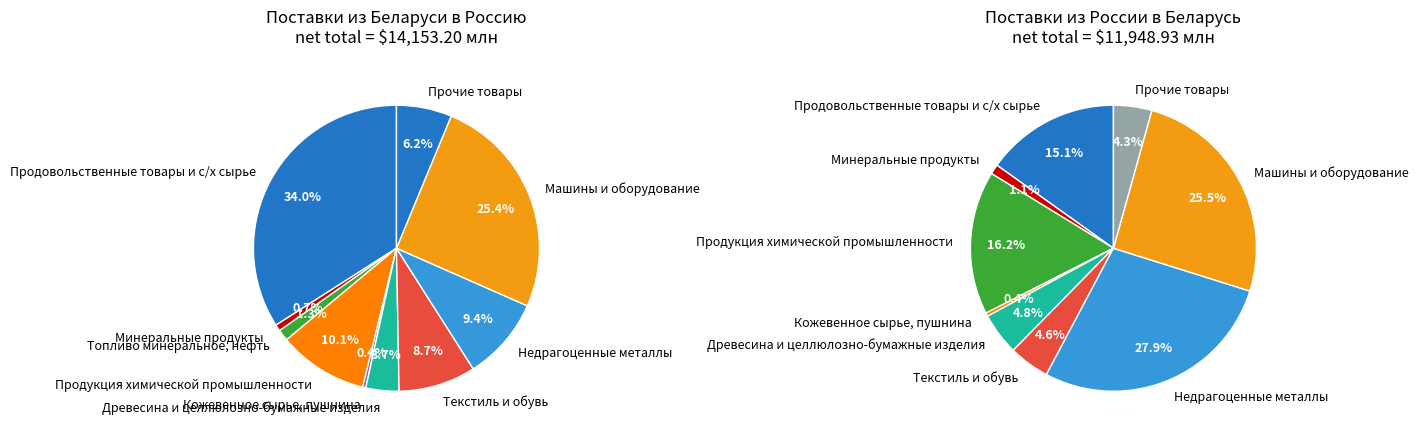

Does Прочие товары account for over 50% of the chart?

No